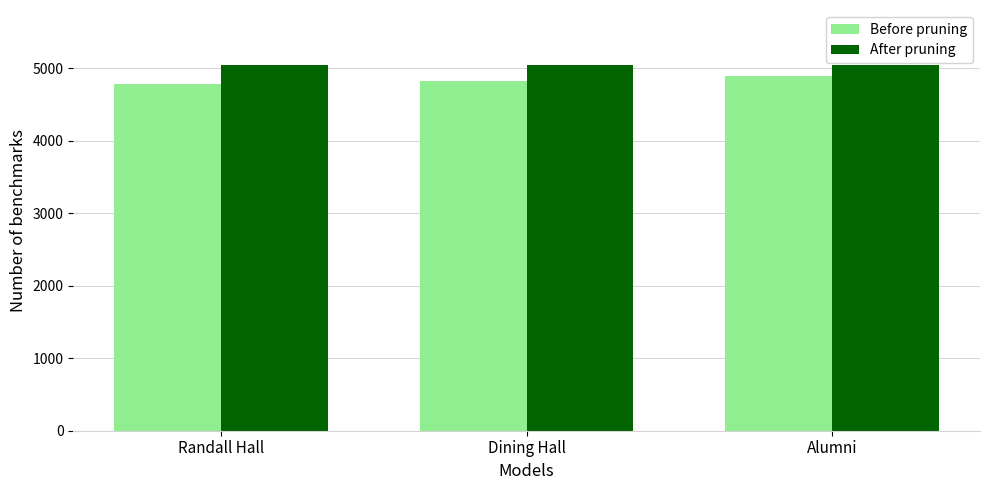

How many bars are there in each group?

2